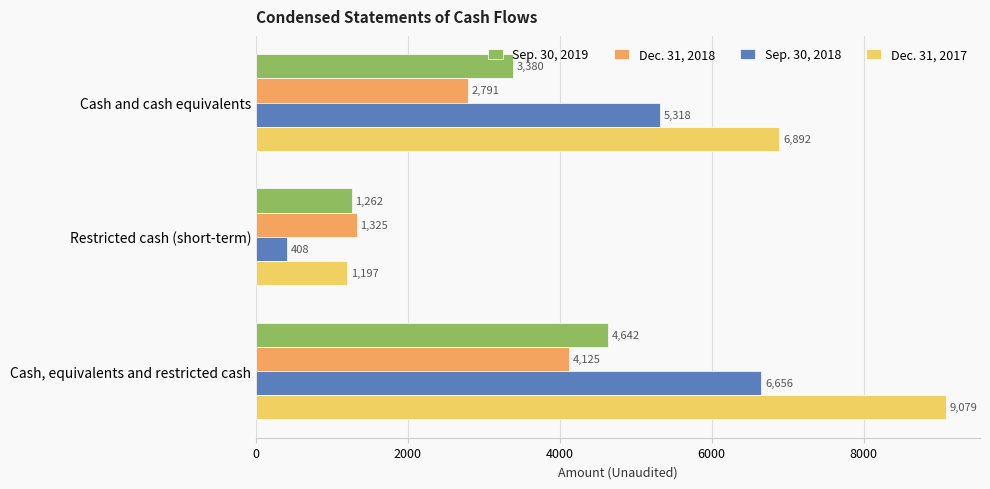

Is it true that Sep. 30, 2018 equals 3753 at Cash, equivalents and restricted cash?

False